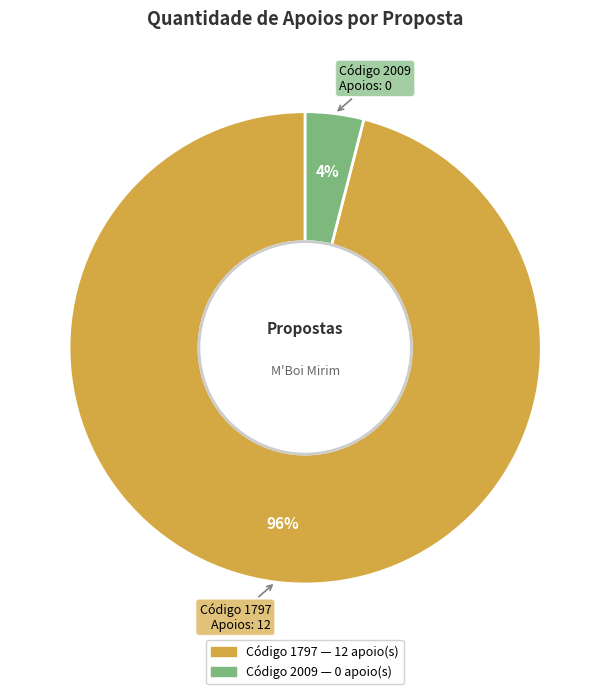

To the nearest percent, what is the difference between the largest and smallest slice percentages?

92%